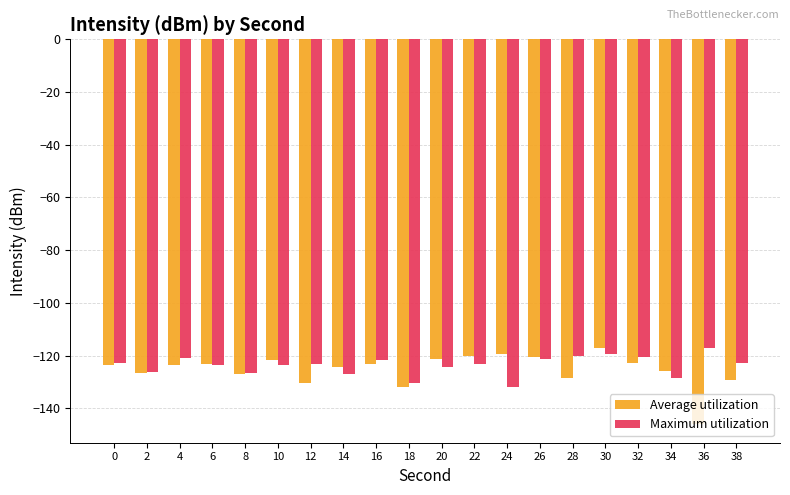

At which label does Maximum utilization reach its minimum?

24